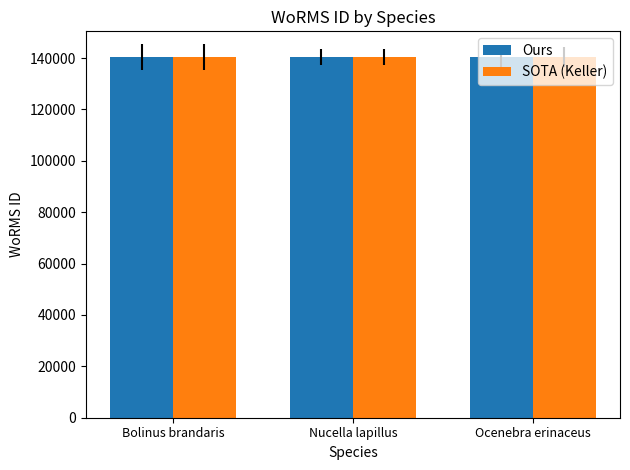

The value of Ours at Nucella lapillus is 194311. True or false?

False